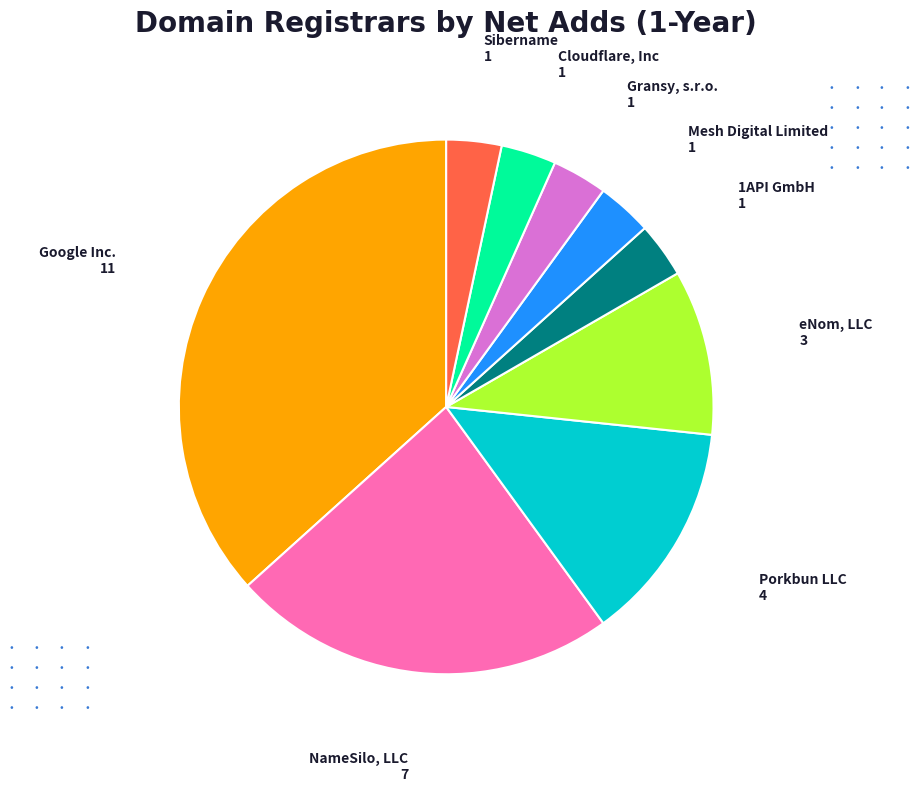

Combined, do Mesh Digital Limited and Sibername account for over 50%?

No